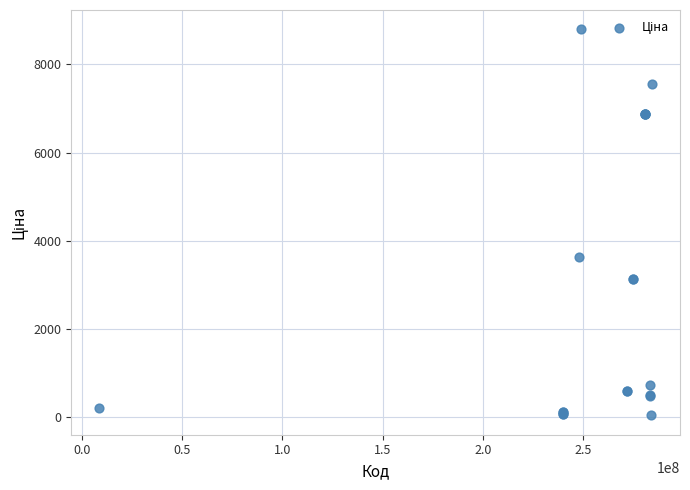

What Y value in the scatter plot is closest to 4414?

3622.2